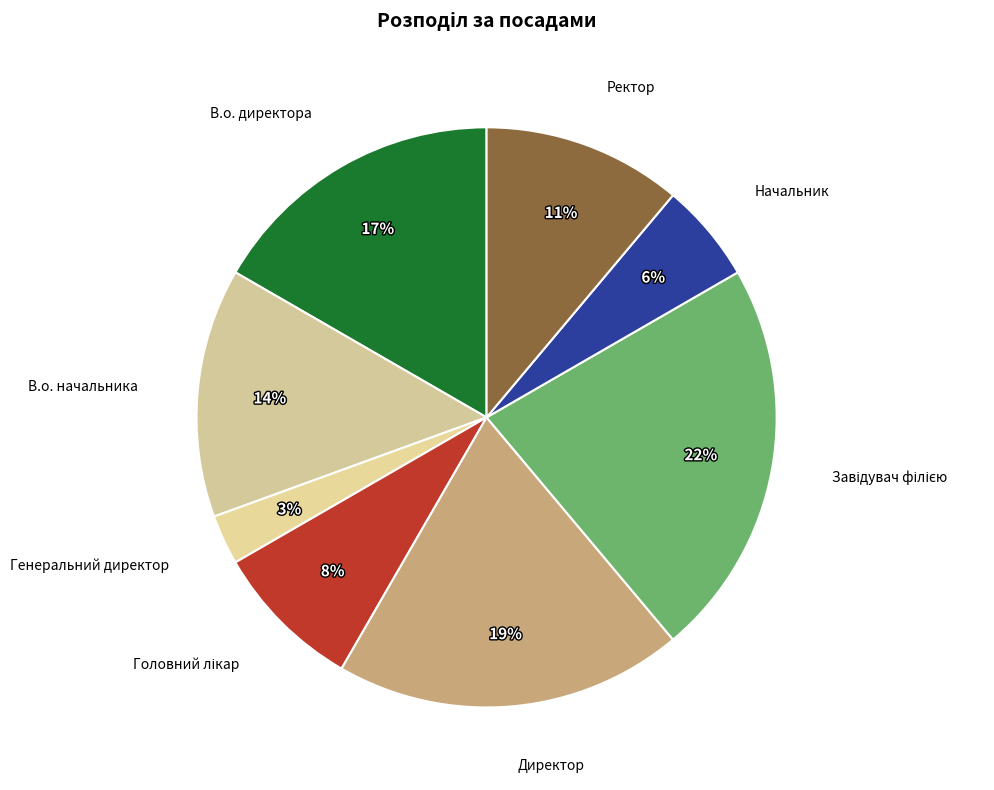

How many segments does this pie chart have?

8